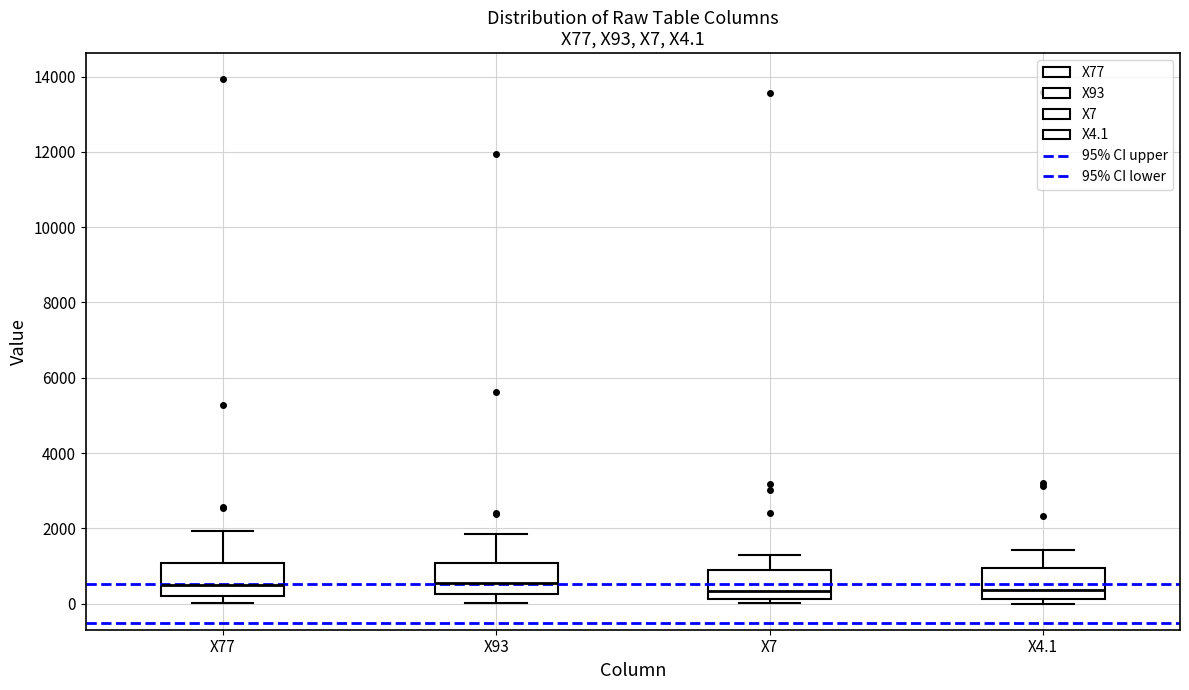

Reading left to right, read every box against the y-axis: the position of its median line, the range the box covers, and the ends of its whiskers. The values are not printed on the chart, so give them approximately, as read against the axis.

X77: median 400, box 200 to 1000, whiskers 0 to 2000
X93: median 600, box 200 to 1000, whiskers 0 to 1800
X7: median 400, box 200 to 800, whiskers 0 to 1200
X4.1: median 400, box 200 to 1000, whiskers 0 to 1400